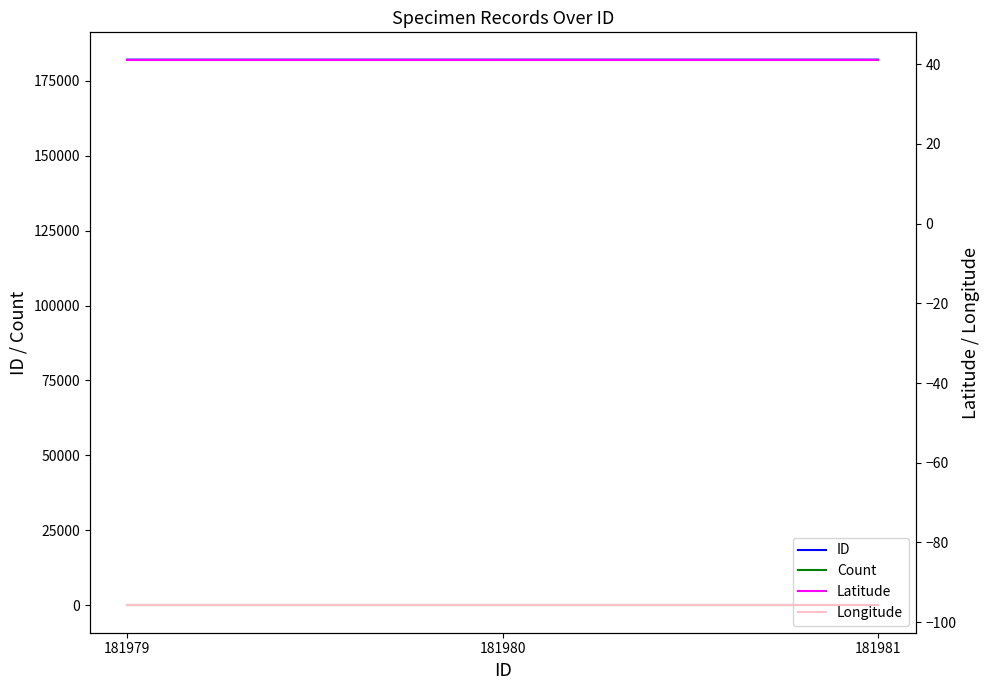

Count the number of categories in the chart.

3